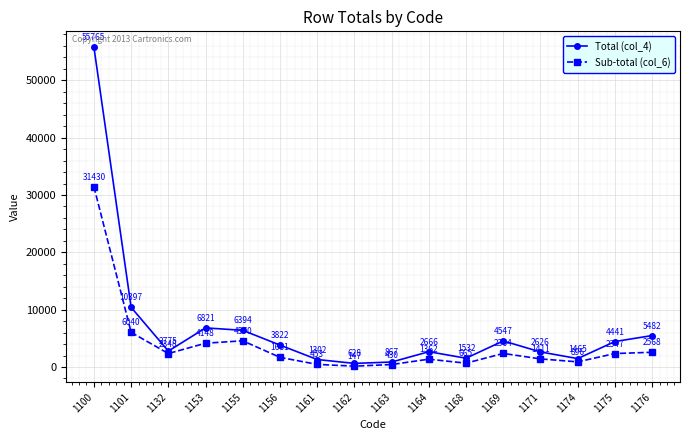

How many lines are shown in the chart?

2